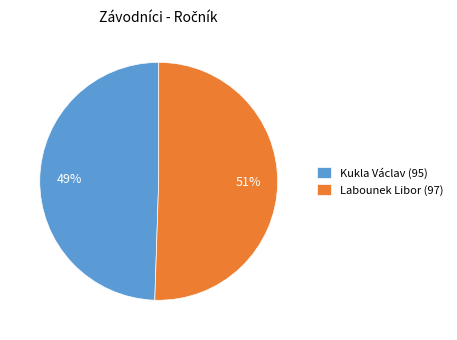

How many slices are in this pie chart?

2